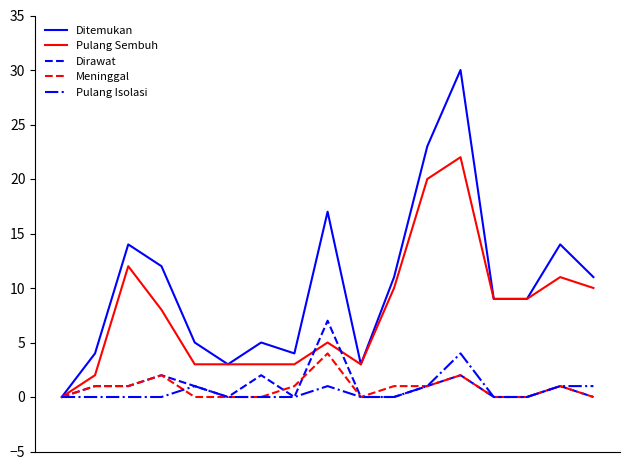

Which series has the largest total across all categories?

Ditemukan